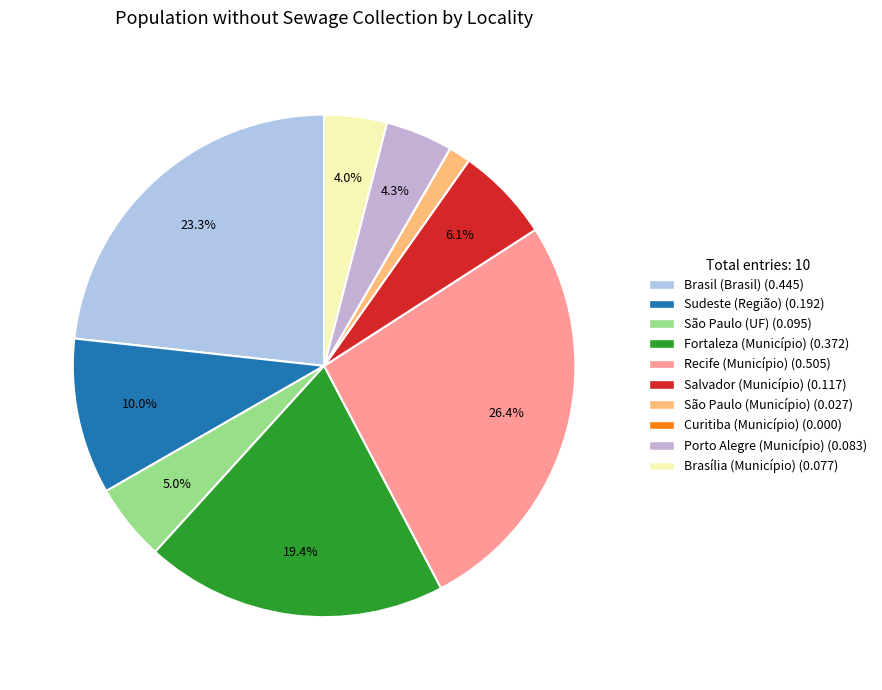

To the nearest percent, what percentage of the pie is Fortaleza (Município)?

19%